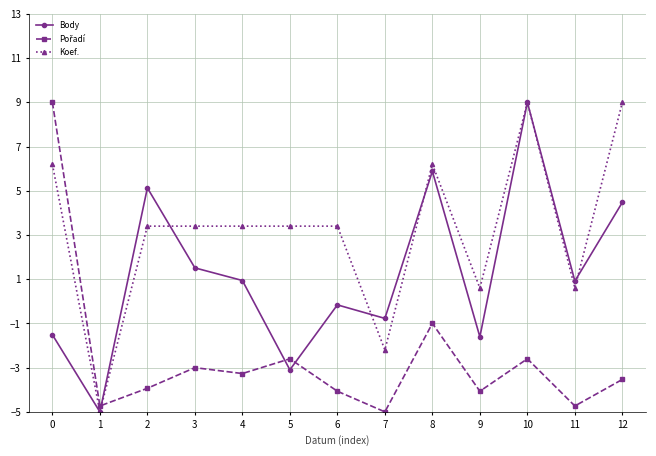

True or false: Body has more than 0 interior local peaks.

True